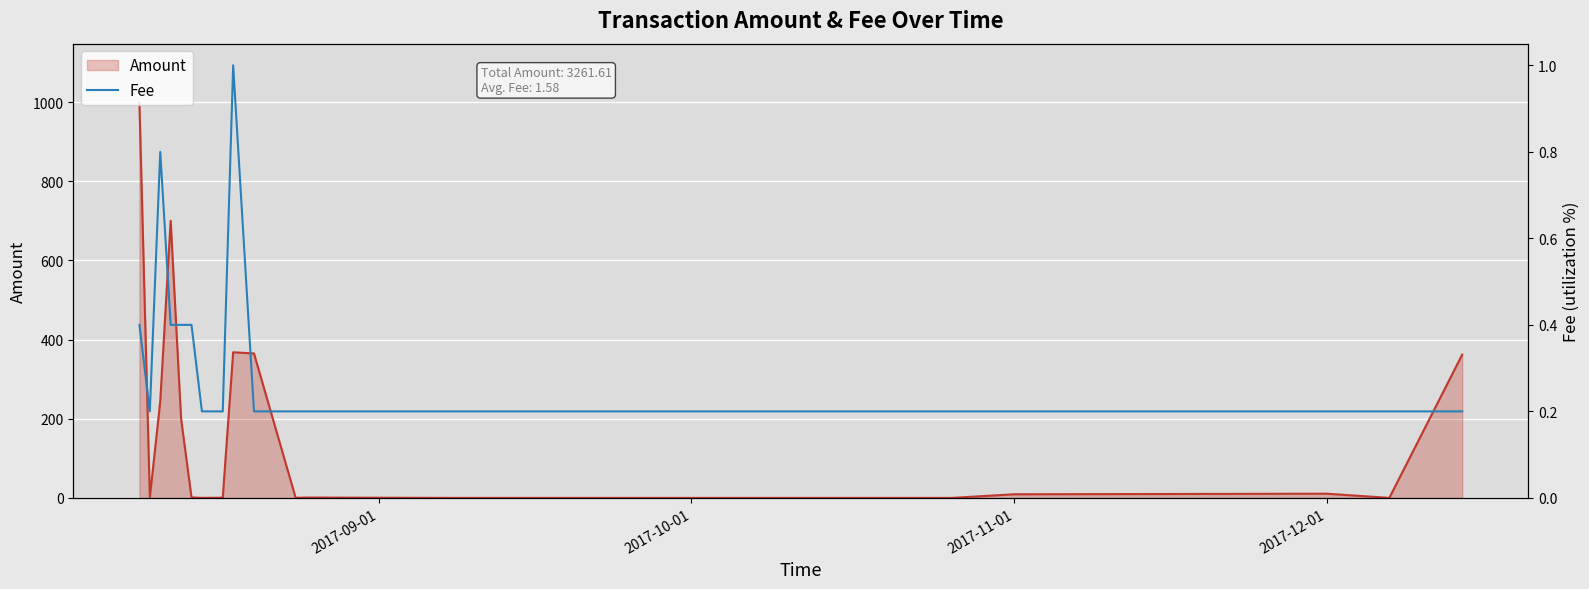

What is the maximum value for Amount?

998.0